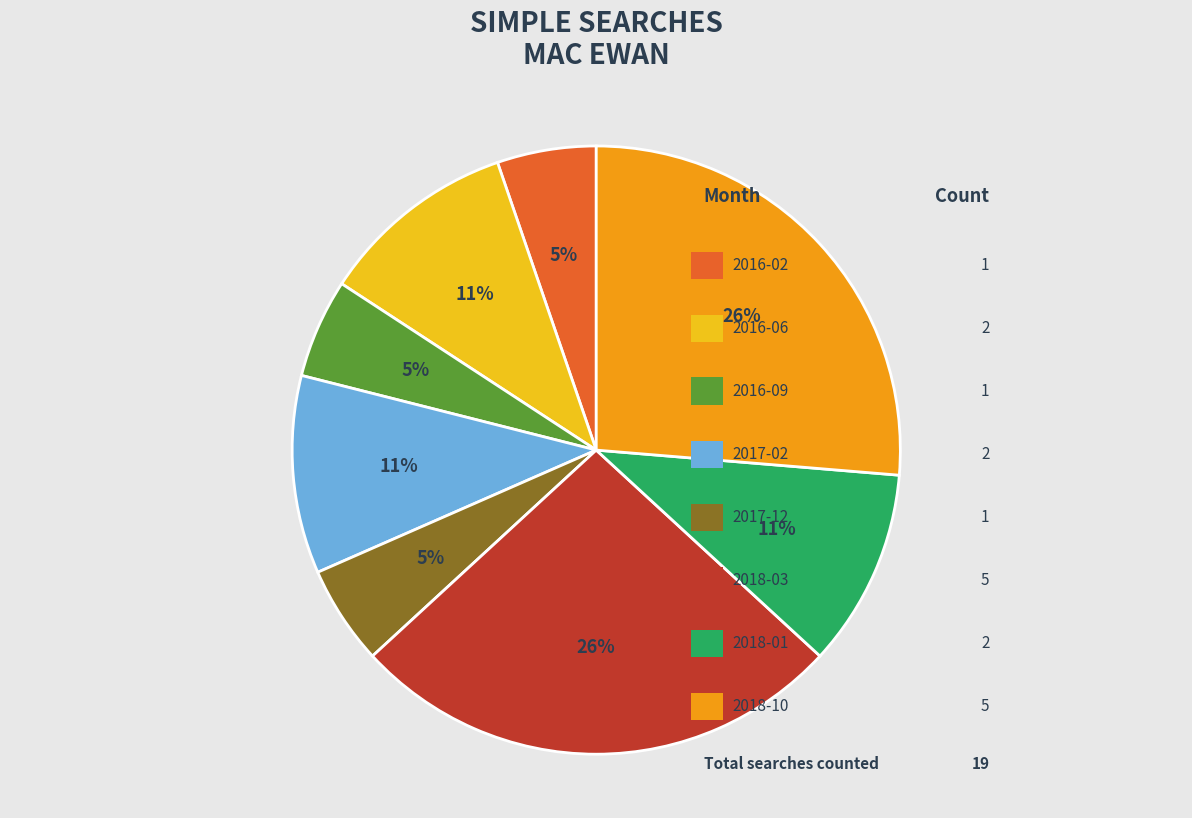

To the nearest percent, what is the average slice percentage?

12%